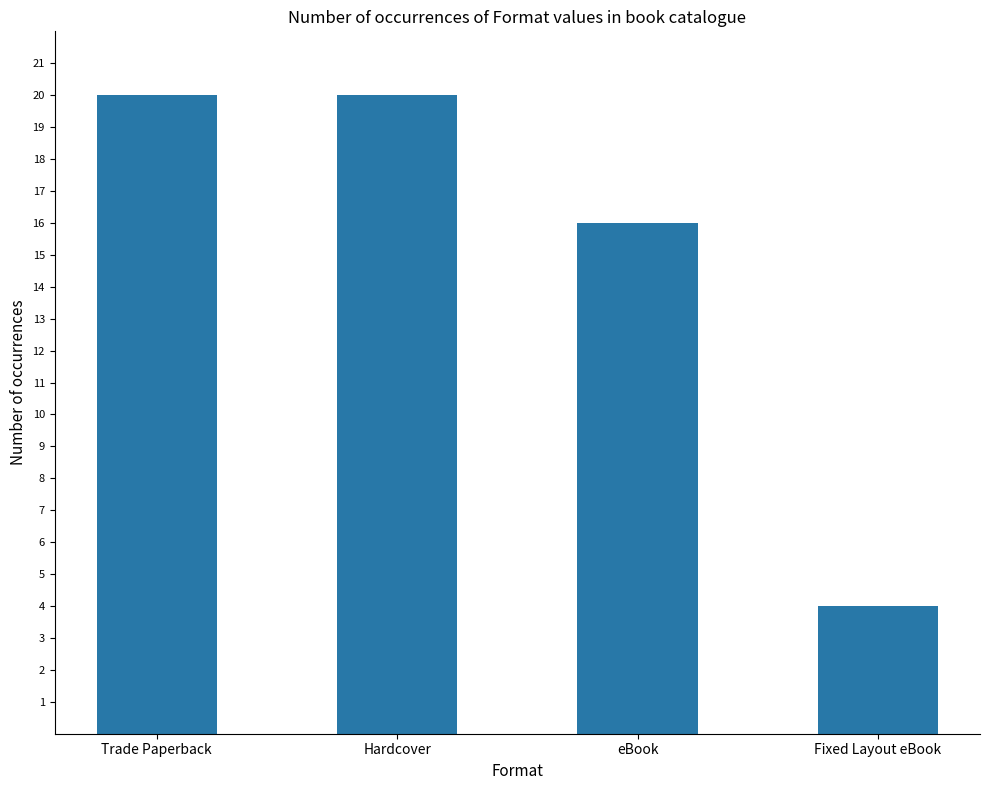

What is the greatest value displayed?

20